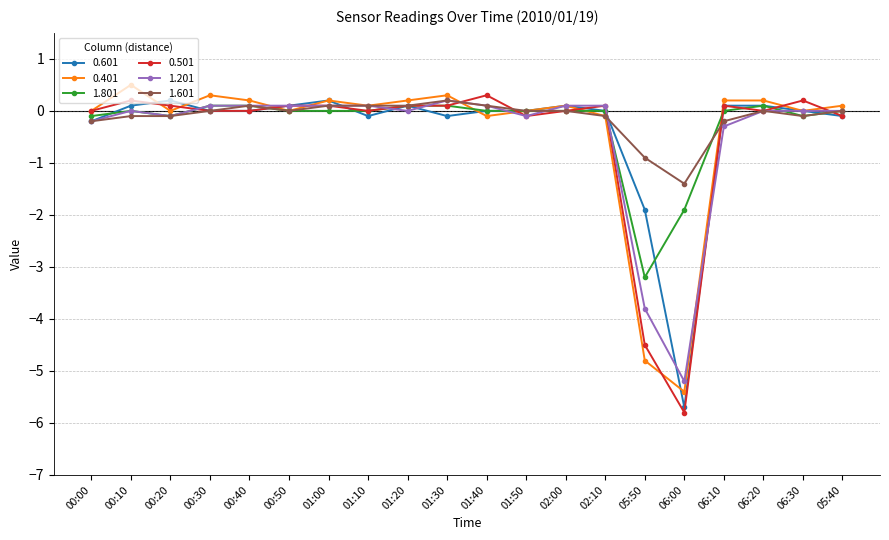

Where is the first local maximum for 1.201?

00:10